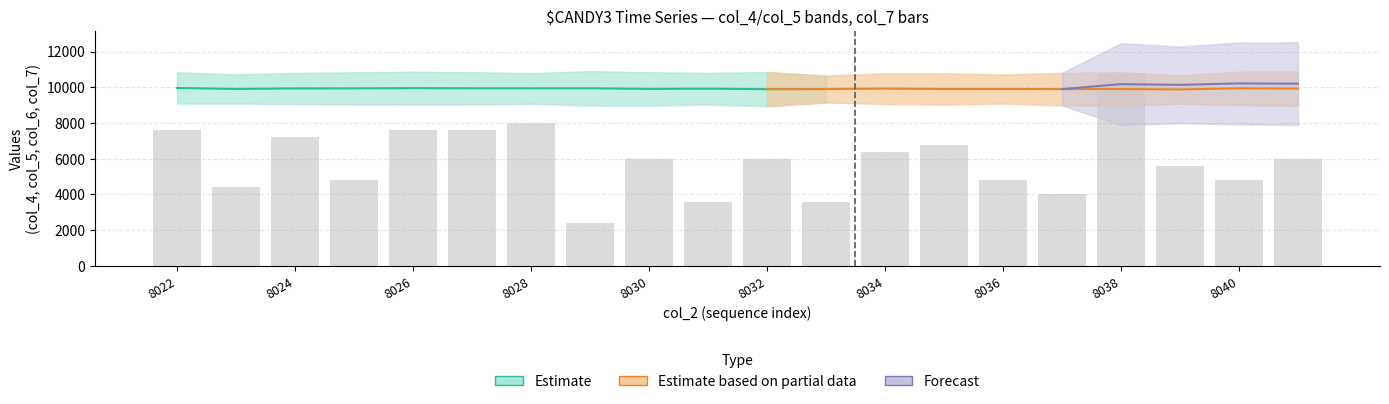

Reading left to right, what are all the values shown in this chart?

7600	4400	7200	4800	7600	7600	8000	2400	6000	3600	6000	3600	6400	6800	4800	4000	10800	5600	4800	6000